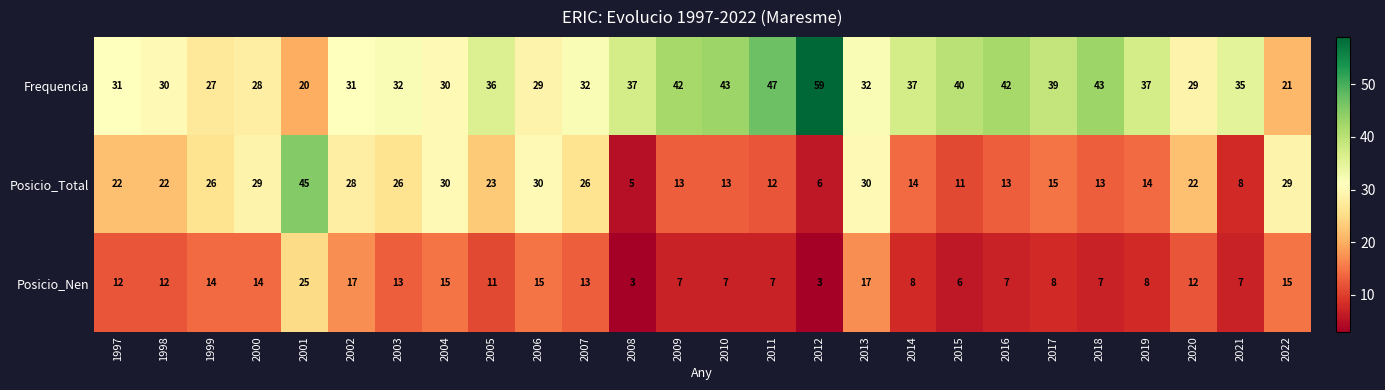

How many data points in Posicio_Total are less than 22?

12